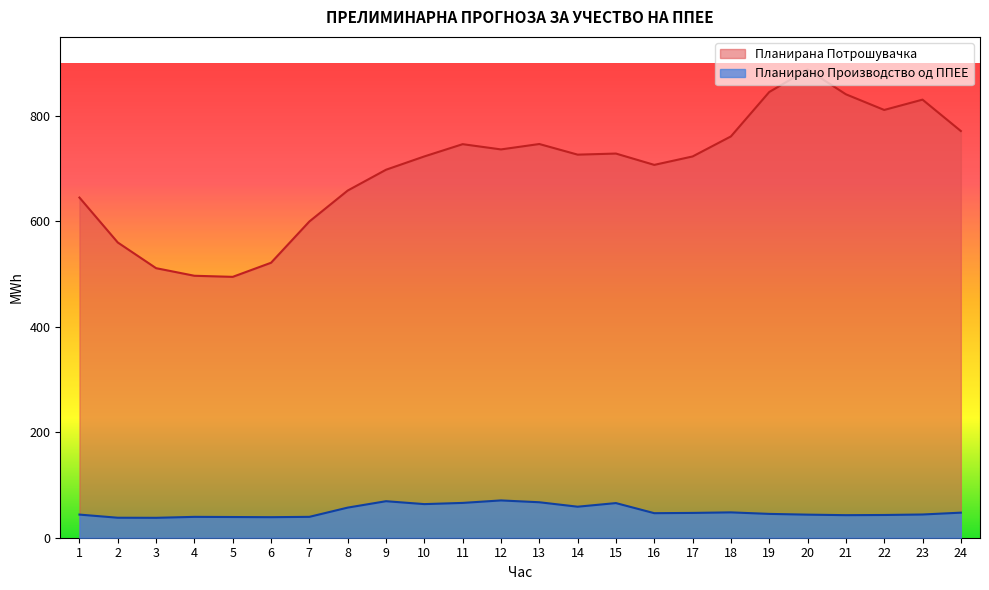

What is the sum of all Планирана Потрошувачка values?

16774.8